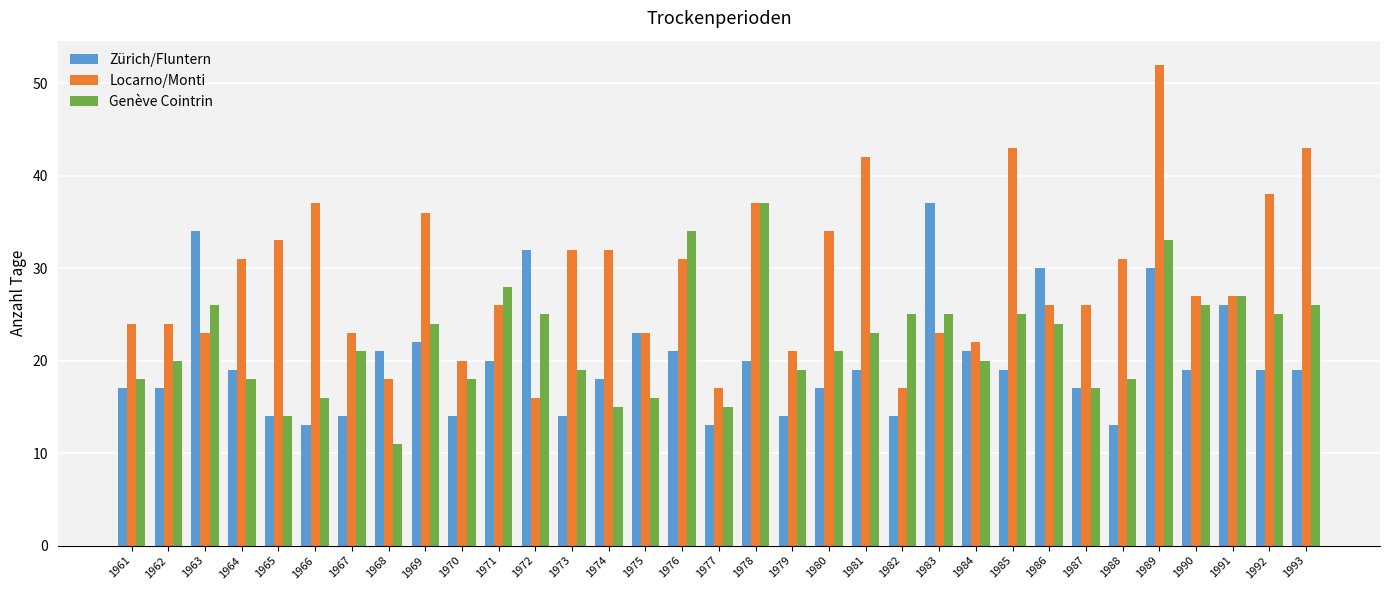

Rank the series by their average value, from highest to lowest.

Locarno/Monti, Genève Cointrin, Zürich/Fluntern